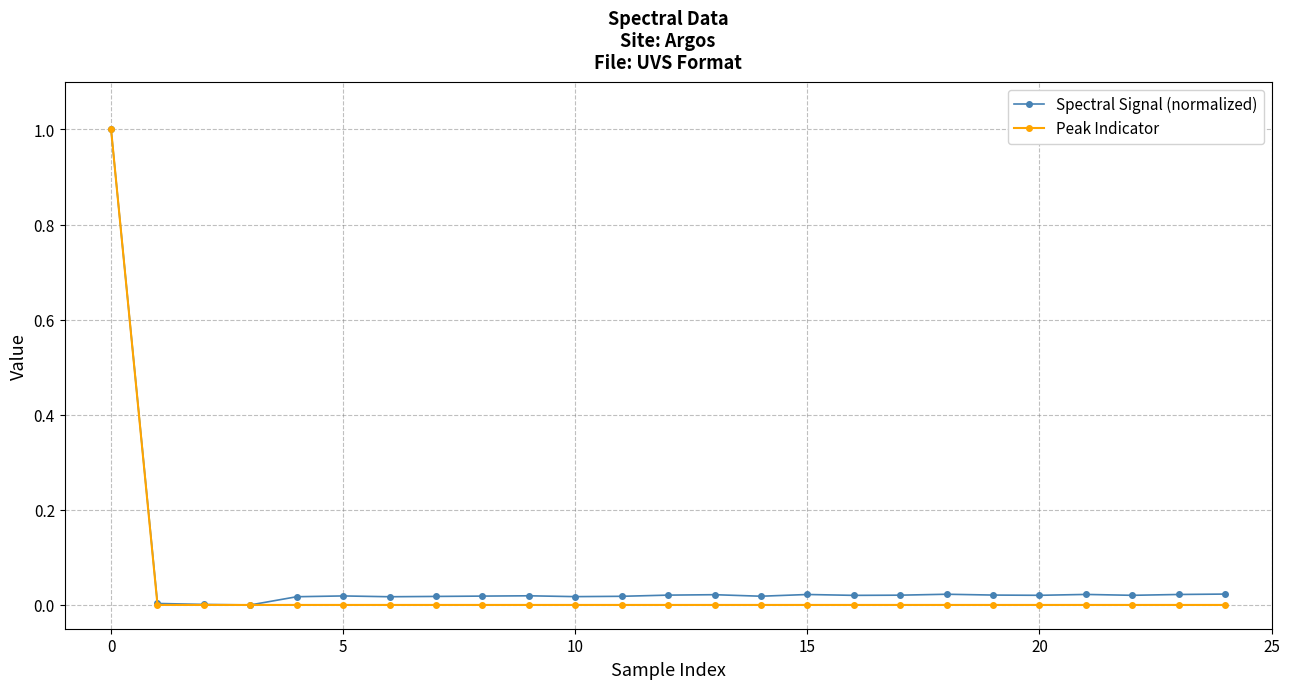

True or false: Spectral Signal (normalized) has more than 0 interior local peaks.

True